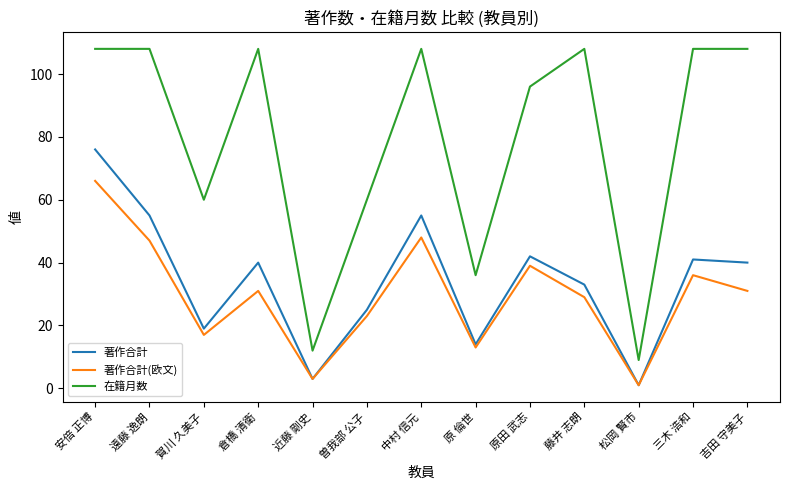

Is the value of 著作合計 at 近藤 剛史 greater than the value of 在籍月数 at 近藤 剛史?

No